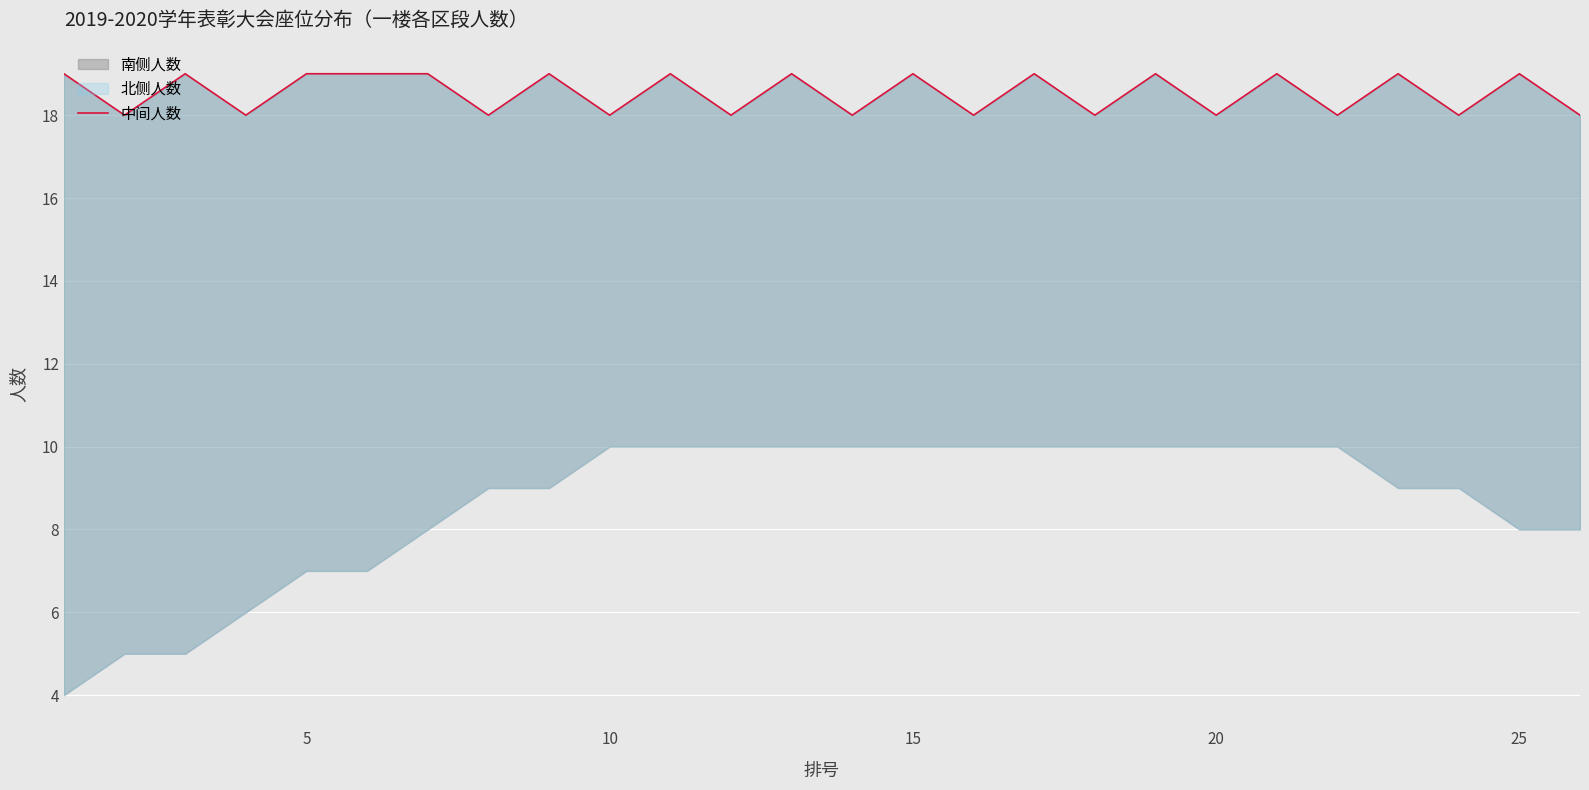

The chart shows a value of 4 at 0. True or false?

False